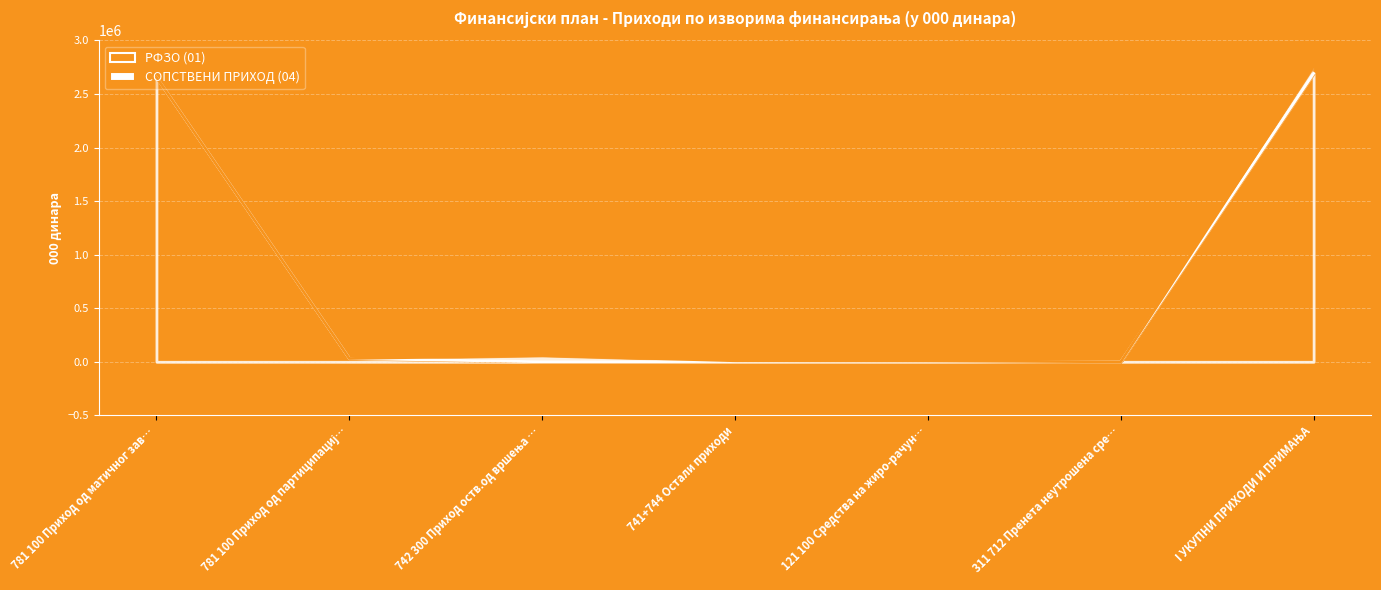

Is it true that the value at I УКУПНИ ПРИХОДИ И ПРИМАЊА is 2692153?

True